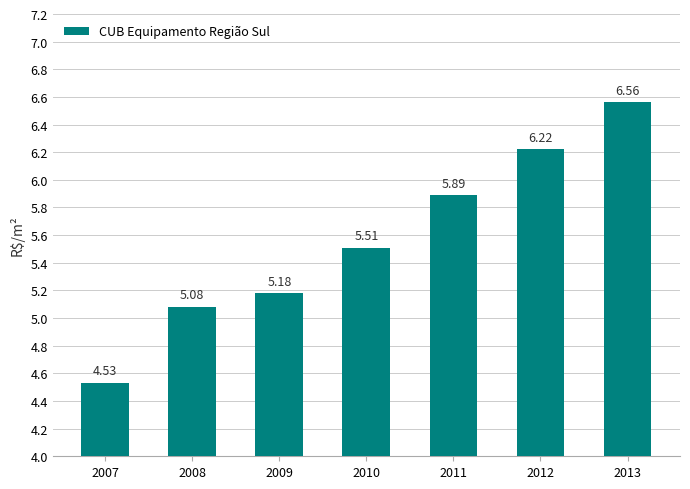

Between 2007 and 2013, which is larger?

2013